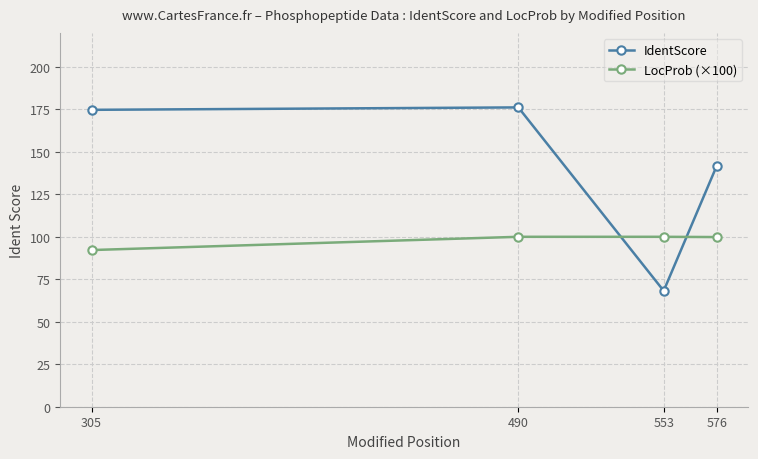

What is the total value across all series at 553?

168.2